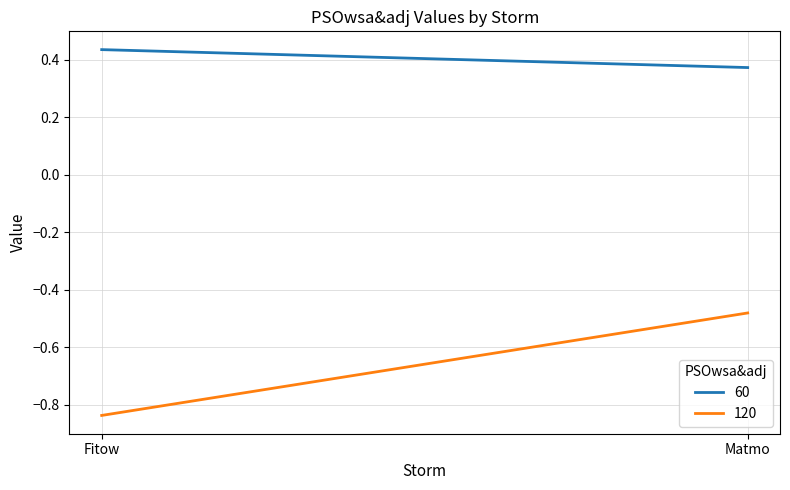

Reading right to left, list all the values displayed in this chart.

60: 0.4	0.4
120: -0.5	-0.8